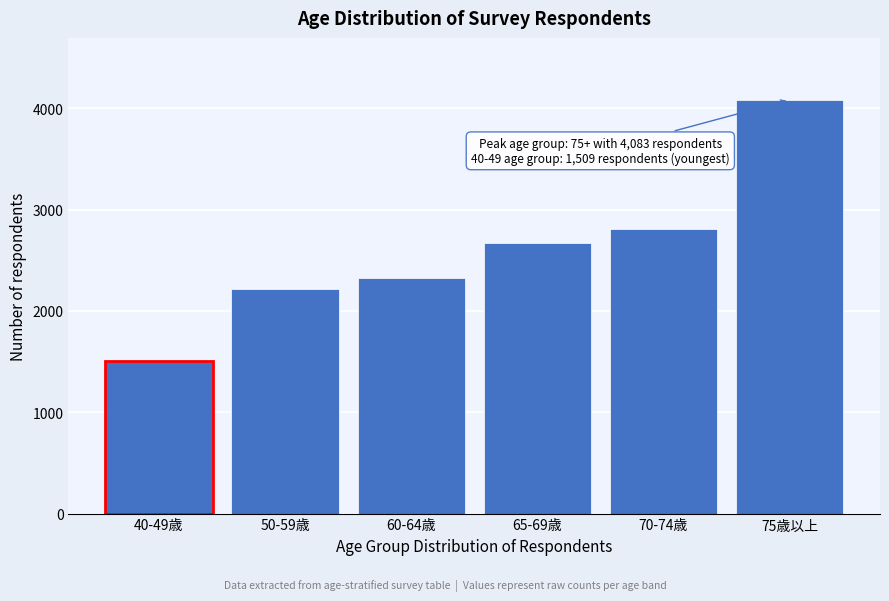

Reading right to left, transcribe all the data shown in this chart.

4083	2808	2668	2323	2221	1509